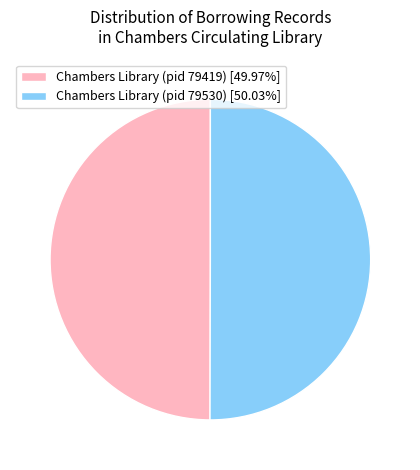

What is the ratio of the value at Chambers Library (pid 79419) [49.97%] to the value at Chambers Library (pid 79530) [50.03%]?

1.0